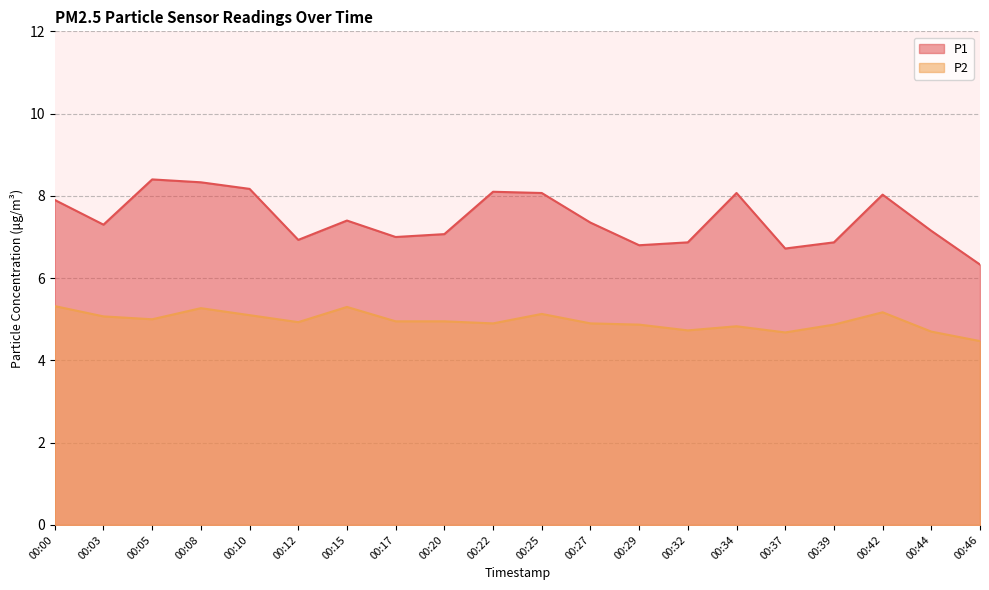

True or false: P2 and P1 cross at least once.

False